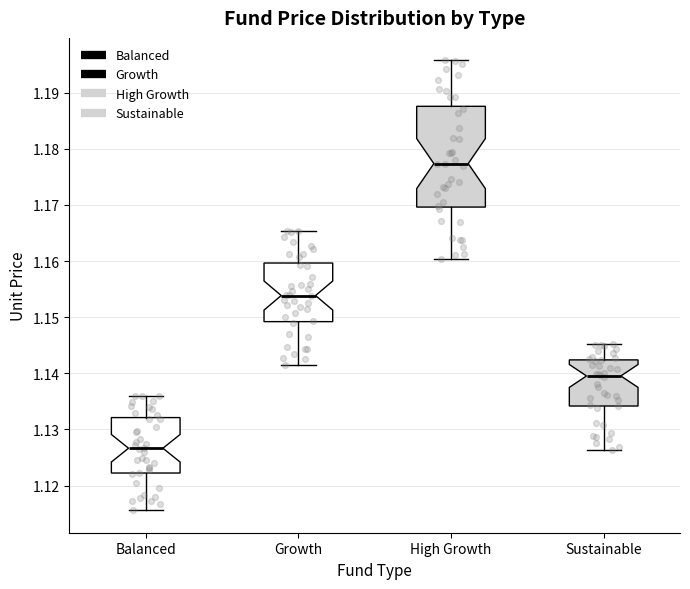

Reading left to right, read every box against the y-axis: the position of its median line, the range the box covers, and the ends of its whiskers. The values are not printed on the chart, so give them approximately, as read against the axis.

Balanced: median 1.127, box 1.122 to 1.132, whiskers 1.116 to 1.136
Growth: median 1.154, box 1.149 to 1.160, whiskers 1.142 to 1.165
High Growth: median 1.177, box 1.170 to 1.188, whiskers 1.160 to 1.196
Sustainable: median 1.140, box 1.134 to 1.142, whiskers 1.126 to 1.145